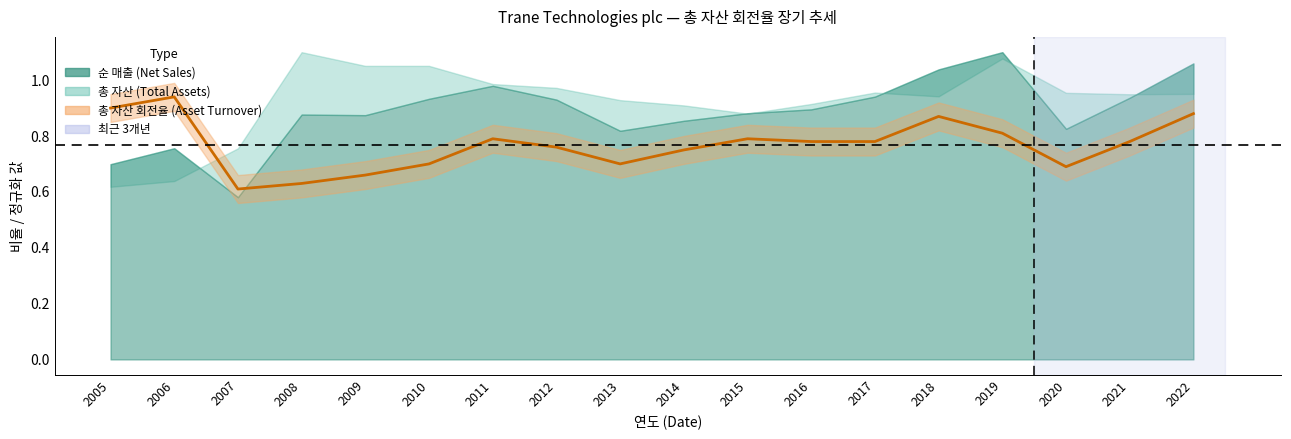

What is the value of the 5th point from the left?

0.7